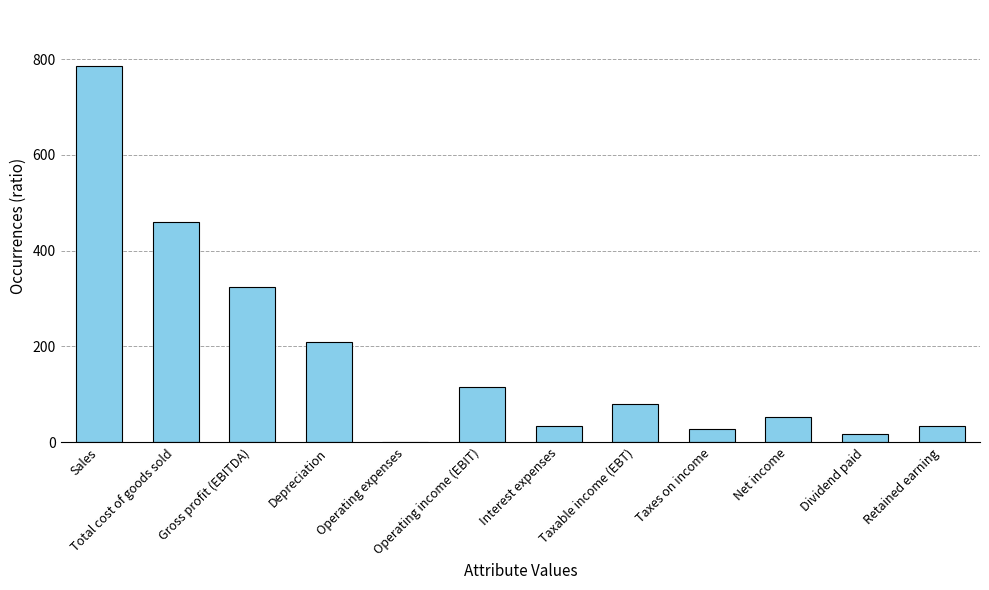

How many positive values are there?

11